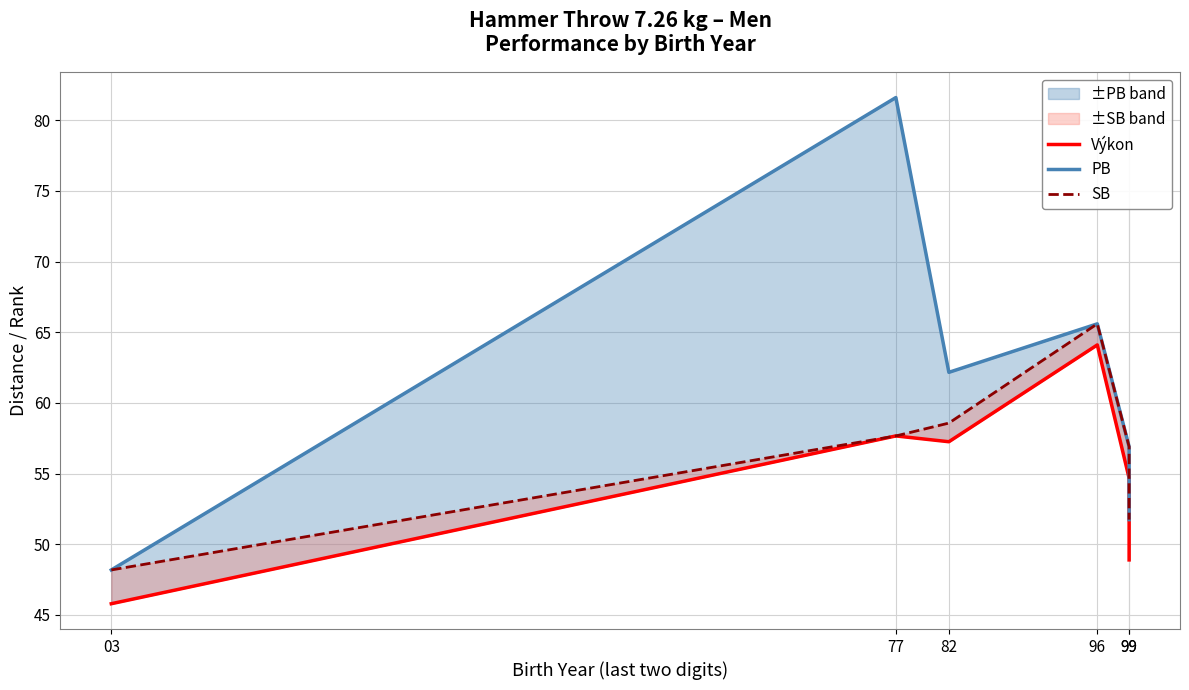

At which label does SB reach its peak?

96